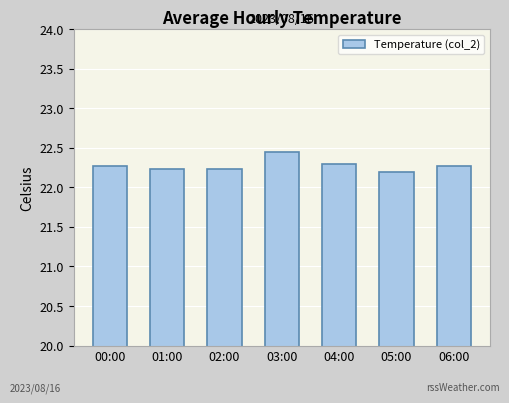

What position from the left is 02:00?

3